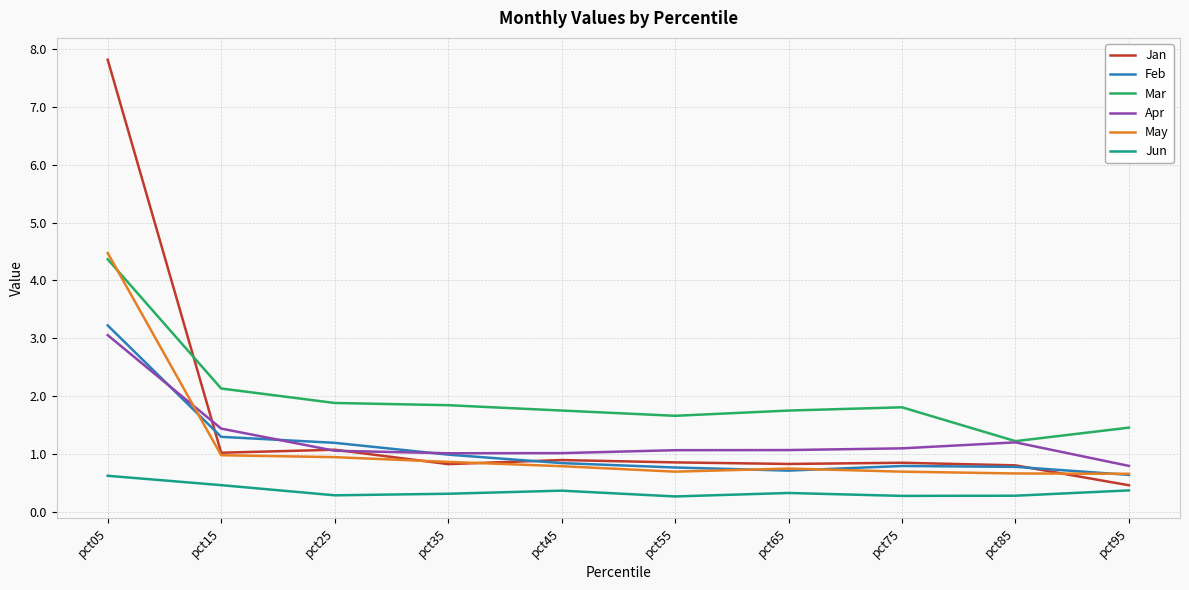

Is the value of Mar at pct35 greater than the value of May at pct15?

Yes